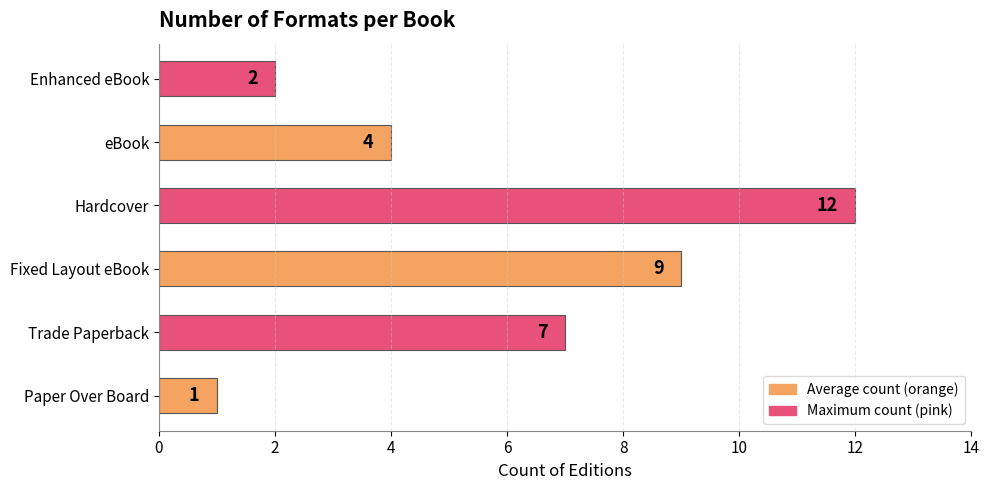

Are the bars horizontal?

Yes